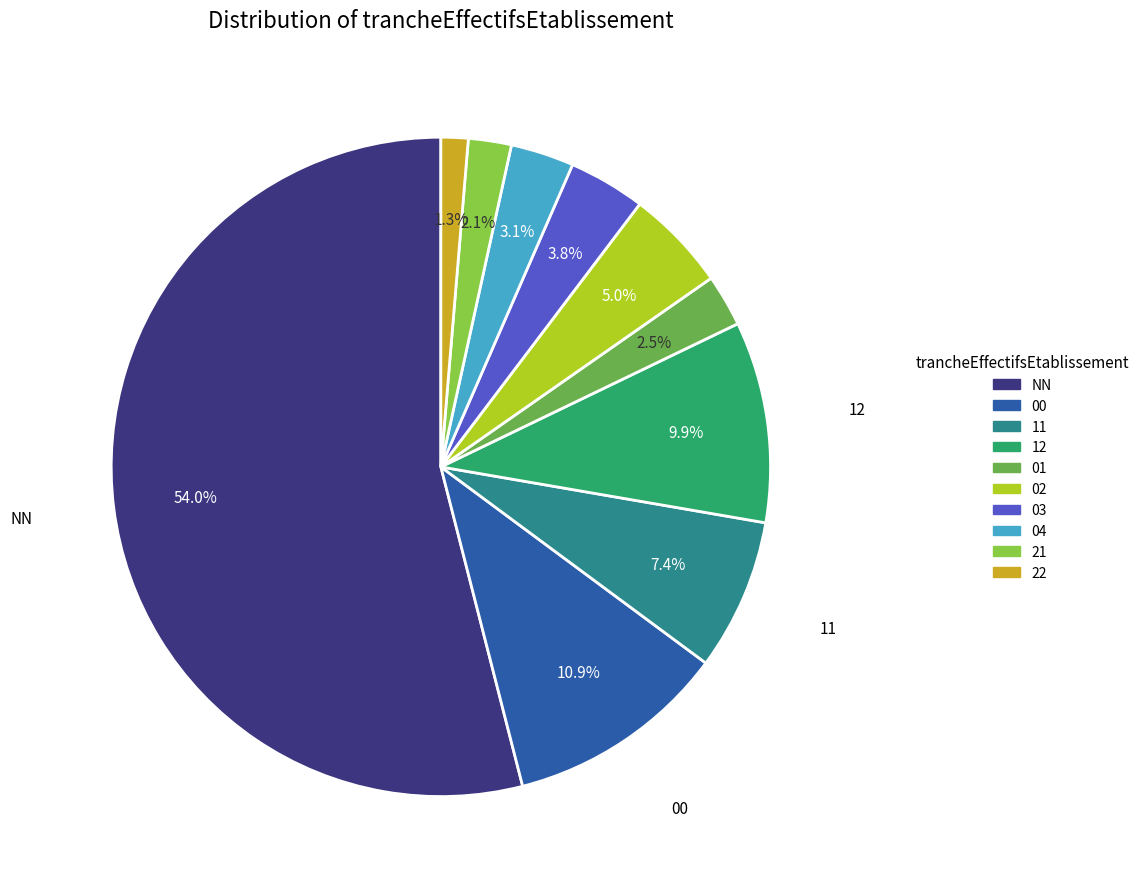

To the nearest percent, what is the average slice percentage?

10%